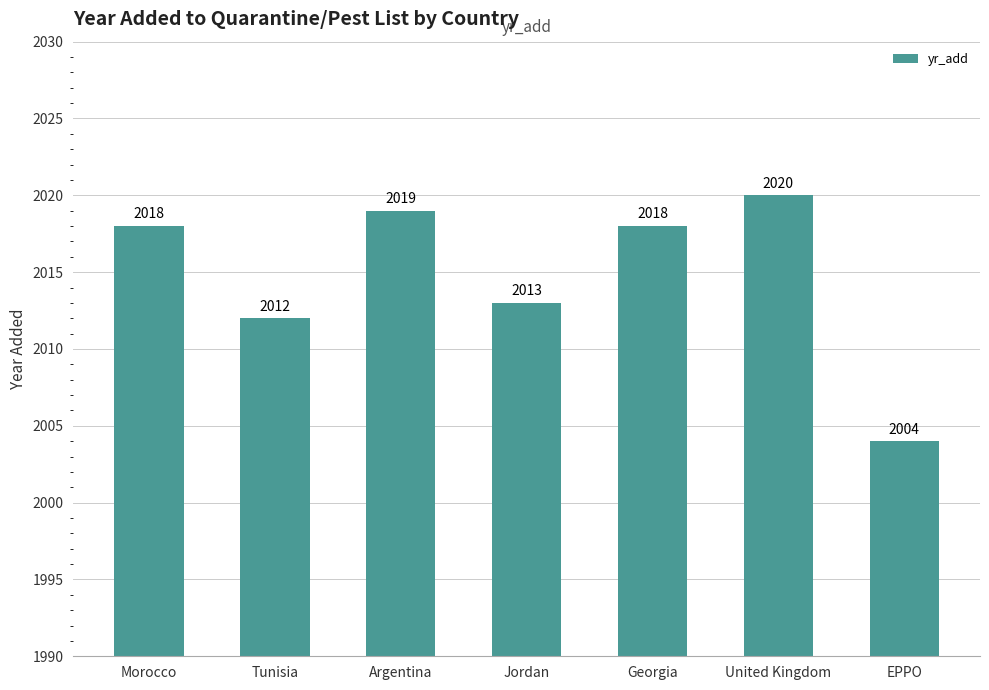

Approximately how many times larger is the value at Argentina compared to Georgia?

1.0